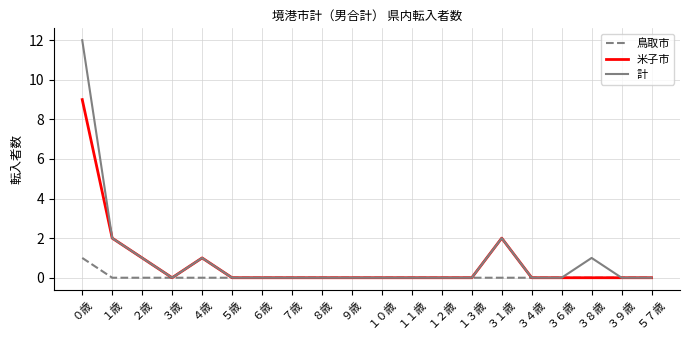

Which category has the highest value in the 米子市 series?

０歳